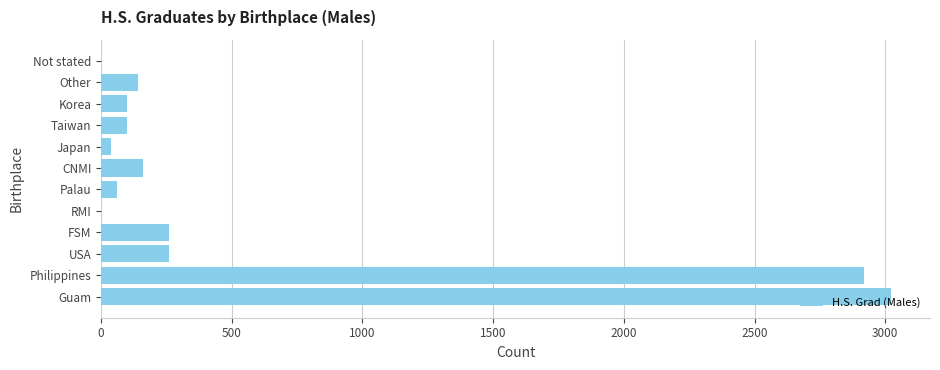

The chart shows a value of 3020 at Guam. True or false?

True